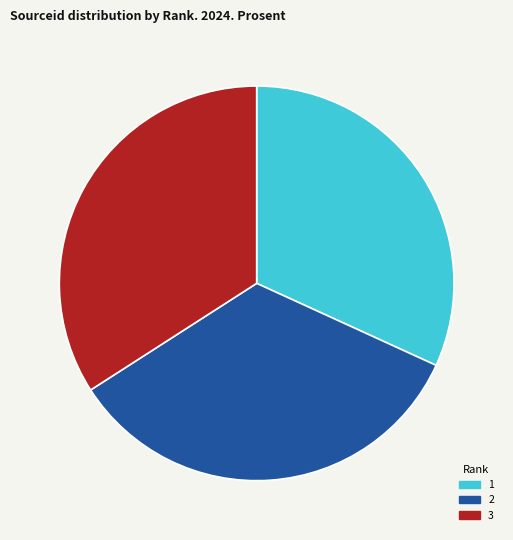

Does any single category account for the majority?

No